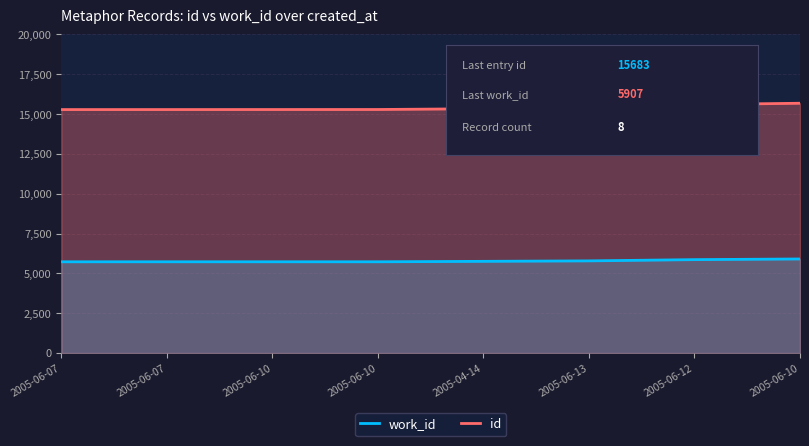

True or false: work_id and id intersect in this chart.

False